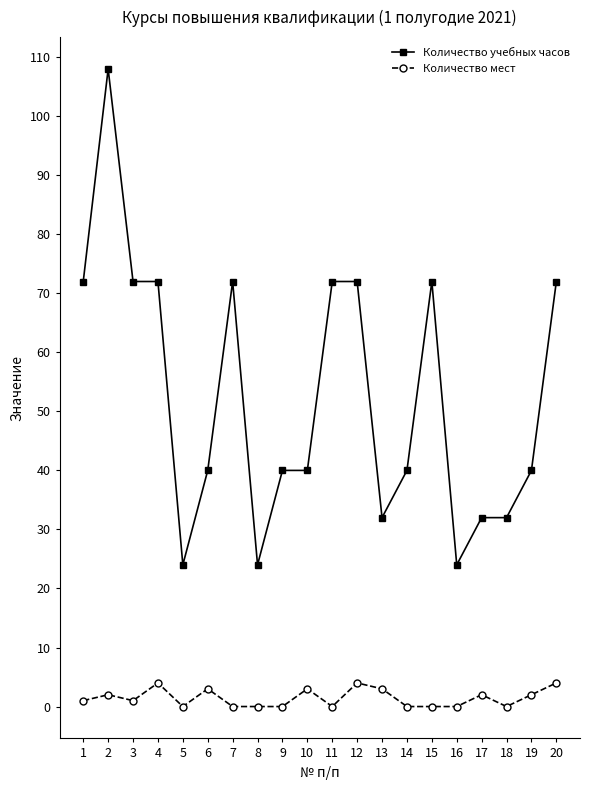

True or false: Количество учебных часов and Количество мест intersect in this chart.

False